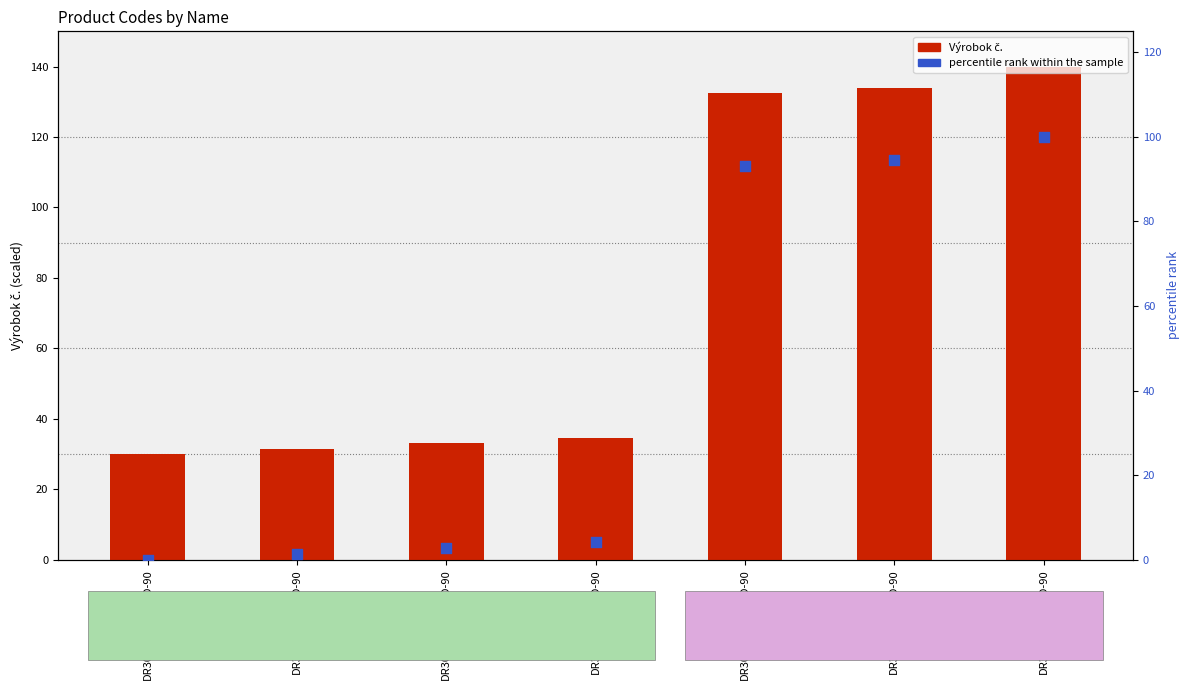

Which series reaches the minimum Y coordinate?

percentile rank within the sample